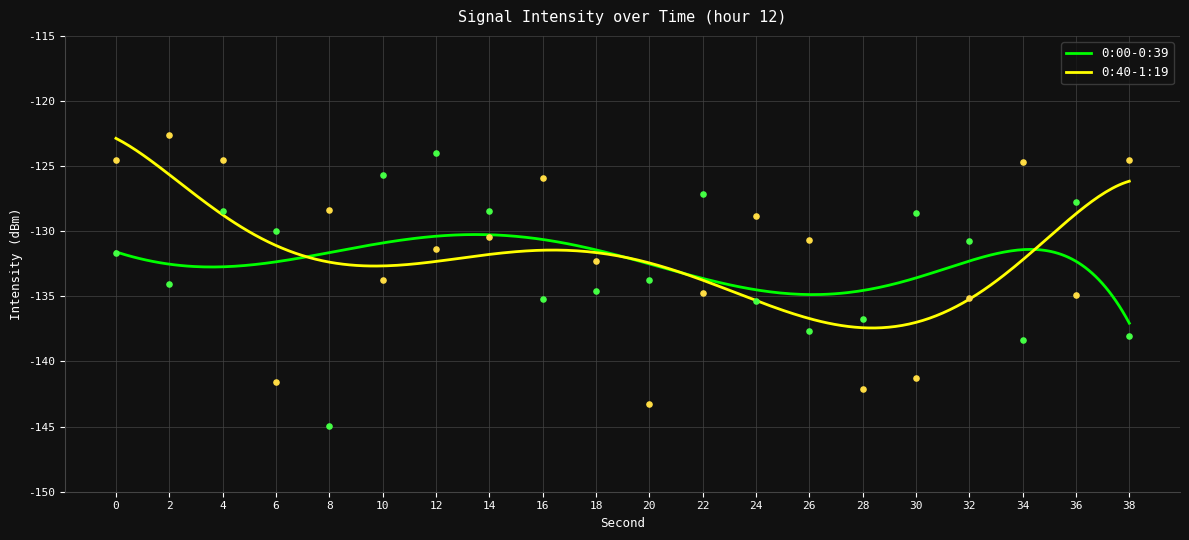

Which series has the largest total across all categories?

0:40-1:19